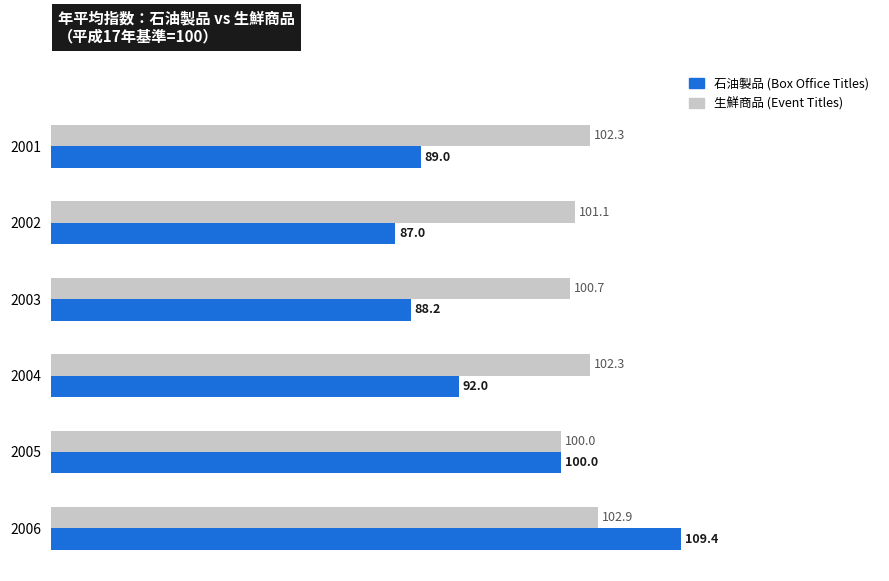

What is the minimum value shown in the chart?

87.0